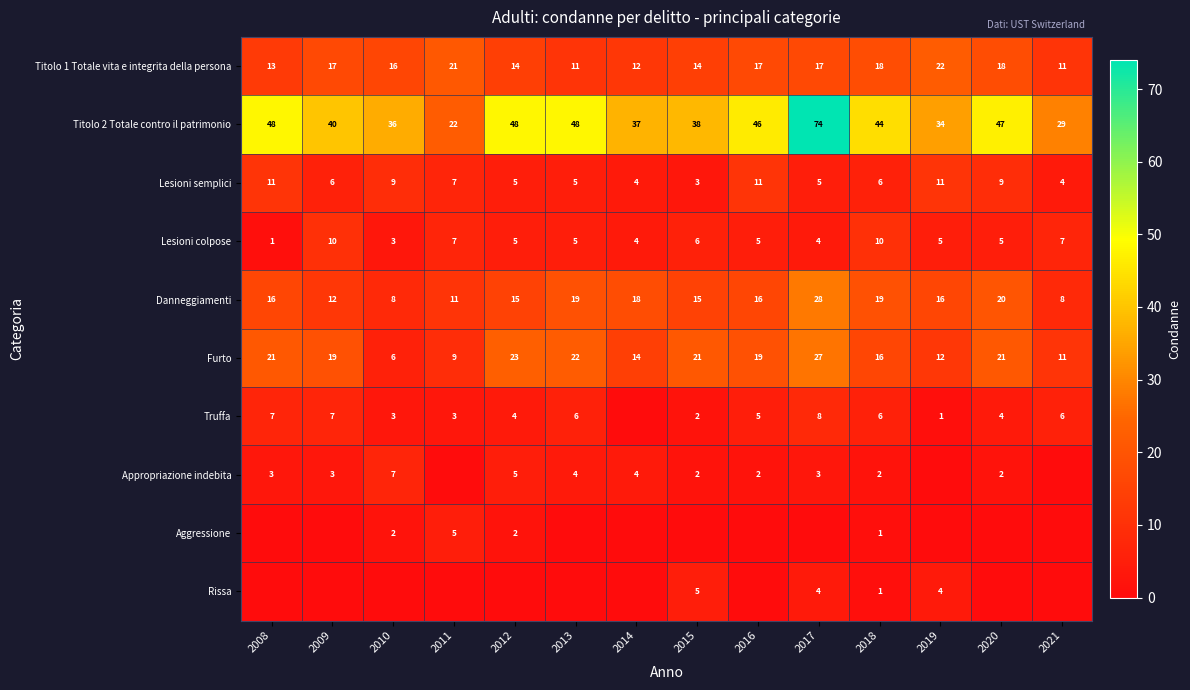

Is it true that Appropriazione indebita equals 5 at 2017?

False